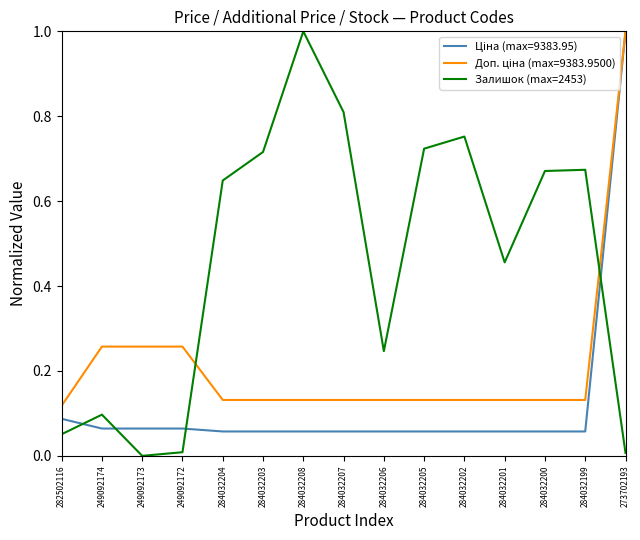

What is the greatest value displayed?

1.0